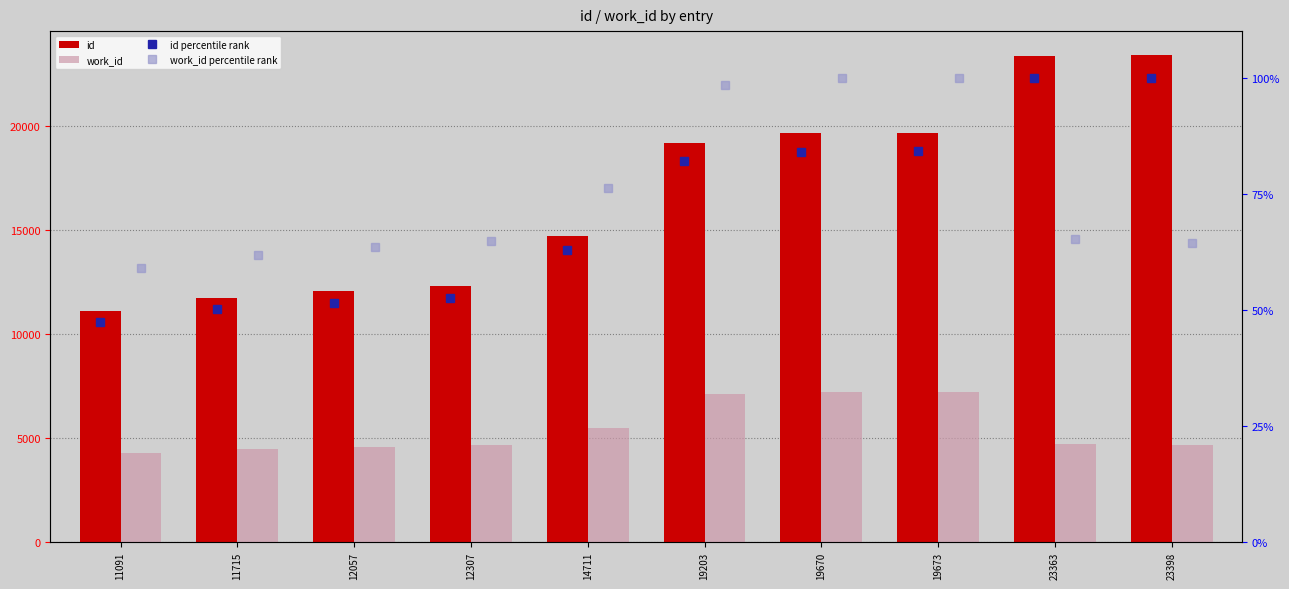

What is the value of the work_id bar at the 8th from the left?

7211.0